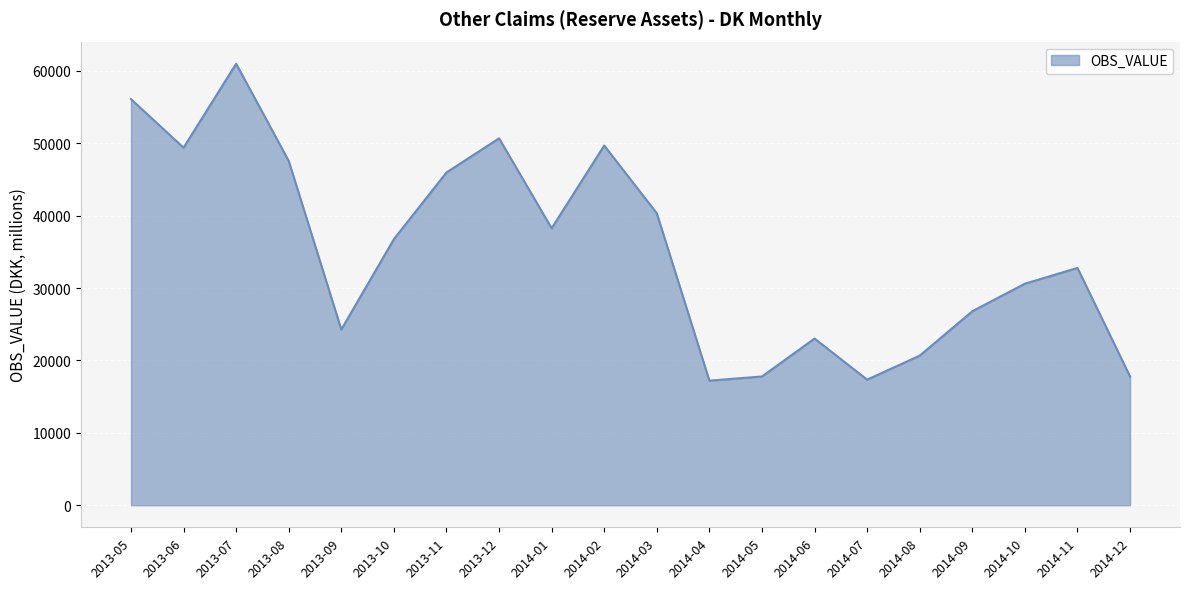

Where does the data first go above 36765?

2013-05